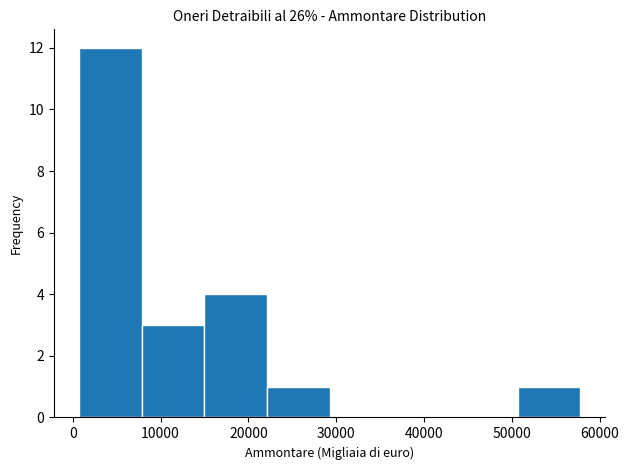

Which range on the x-axis has the tallest bar?

1000 to 8000